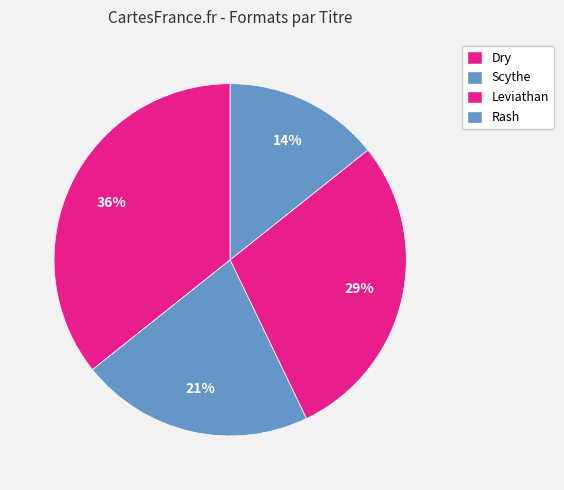

Rank the categories by value from highest to lowest.

Dry, Leviathan, Scythe, Rash